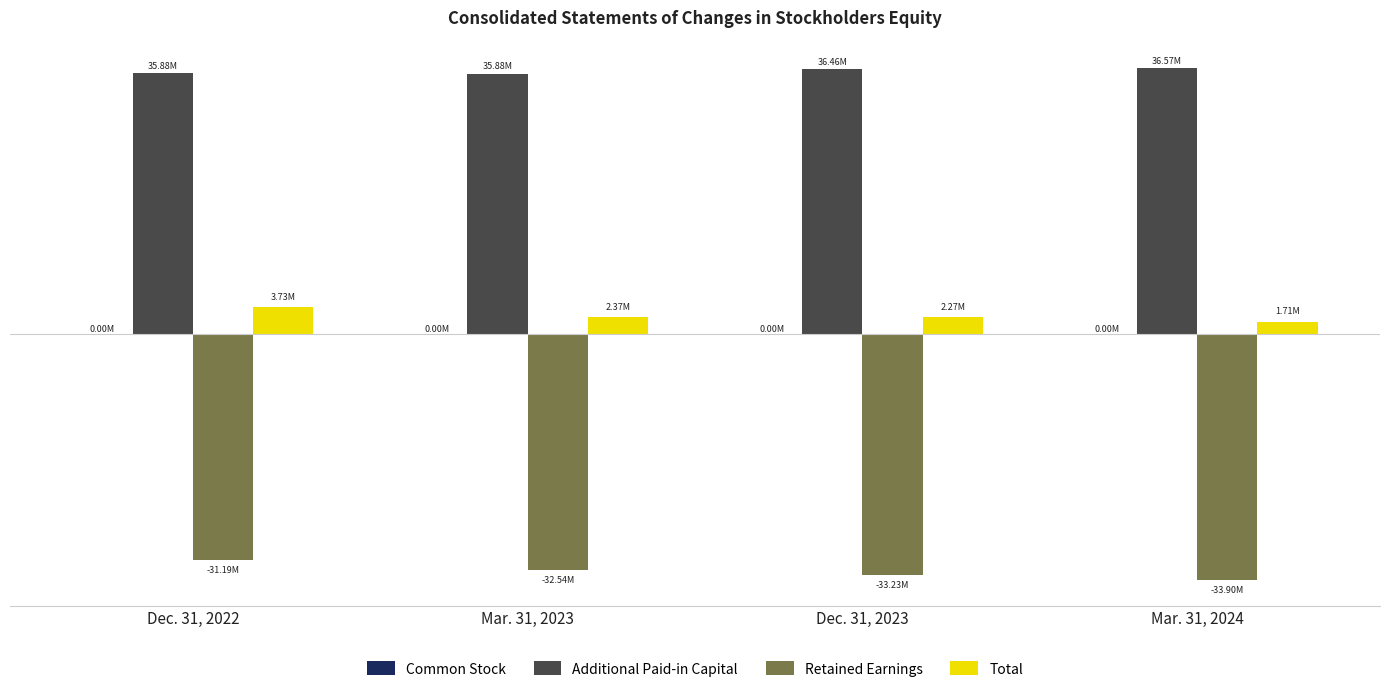

What position from the right is Mar. 31, 2024?

1